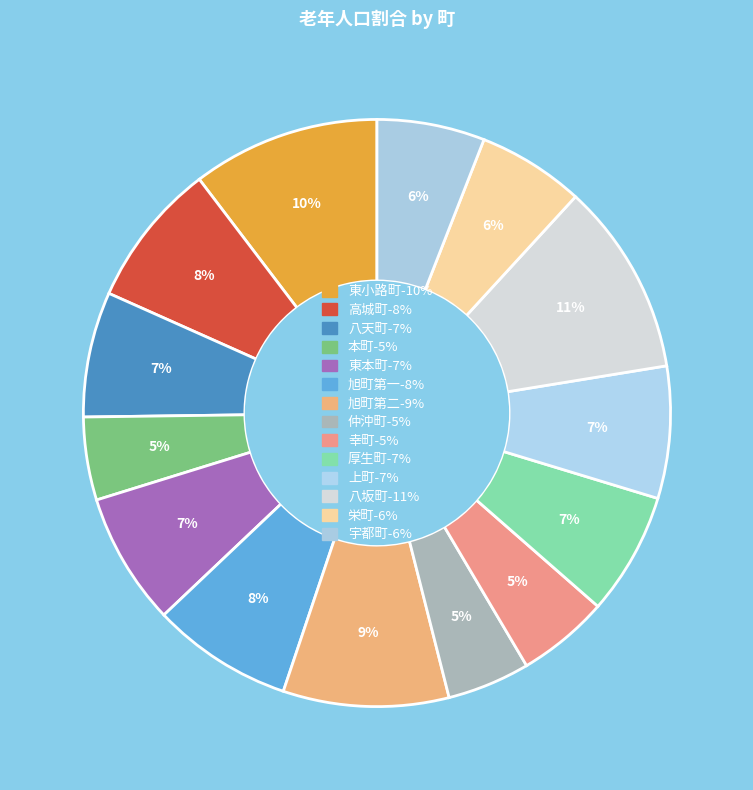

How many segments does this pie chart have?

14